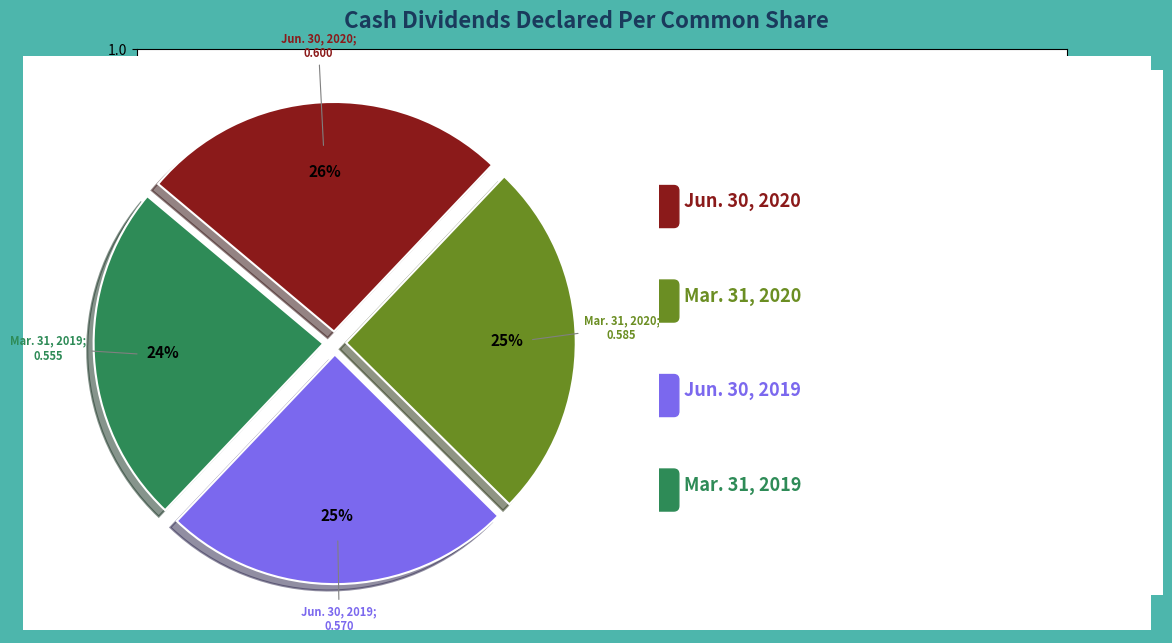

How many segments does this pie chart have?

4